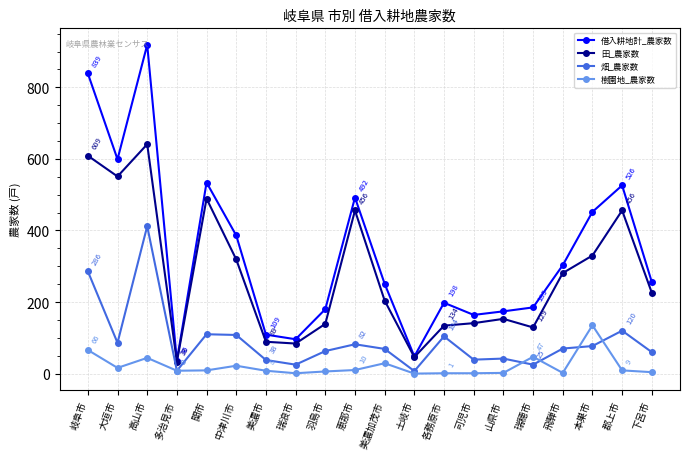

In 田_農家数, how many points are lower than both neighbors (excluding endpoints)?

5